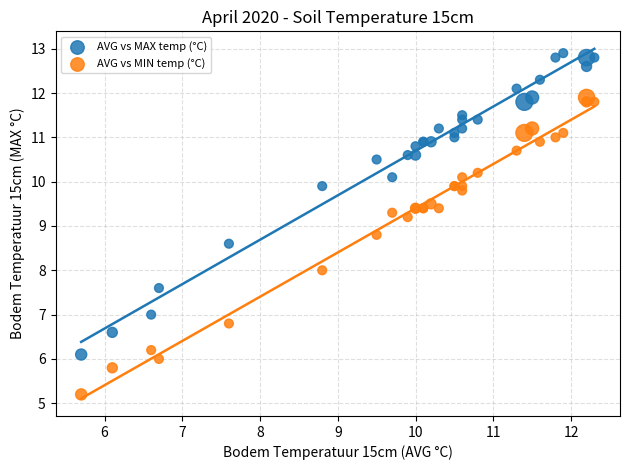

Which series reaches the maximum Y coordinate?

AVG vs MAX temp (°C)